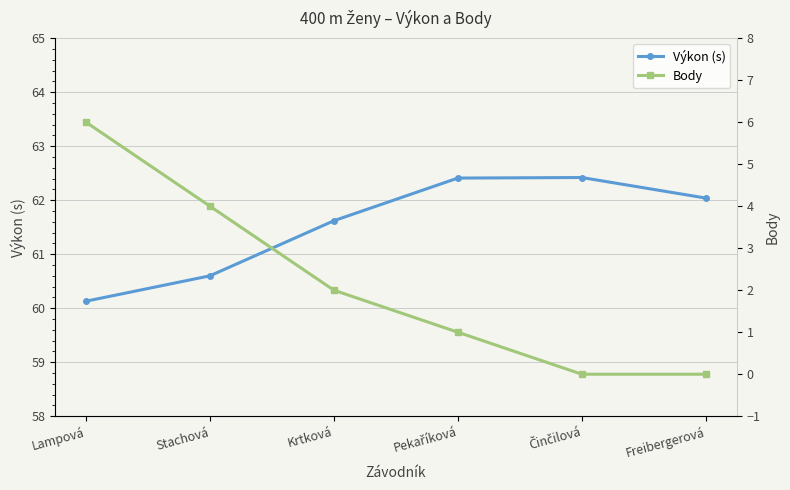

What is the difference between the Výkon (s) values at Lampová and Krtková?

1.5